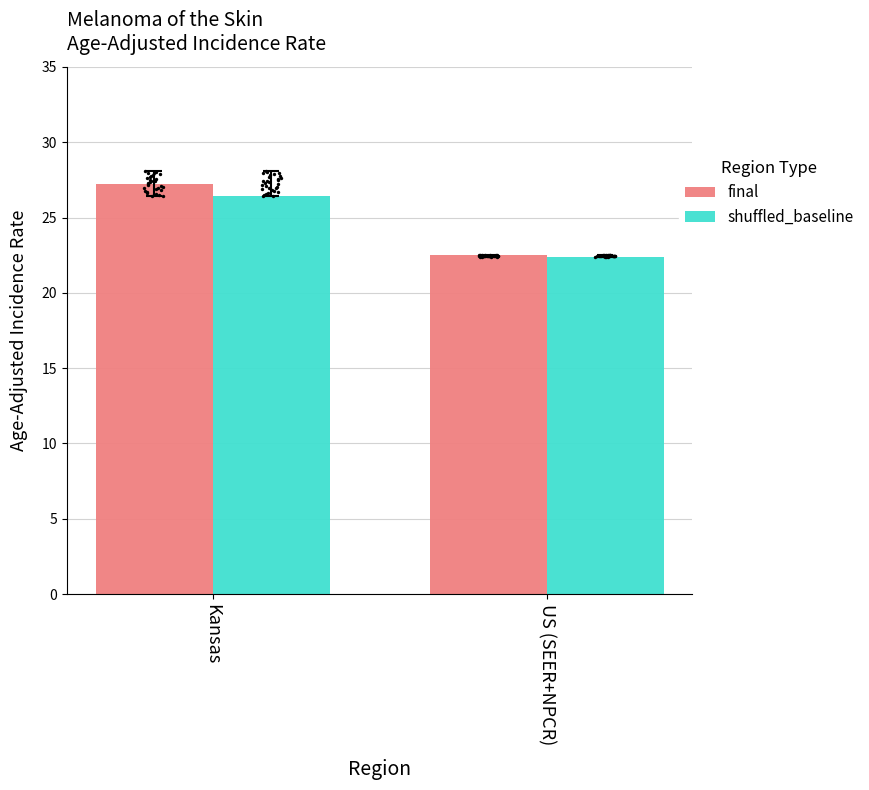

Which series has the widest spread of Y values?

final